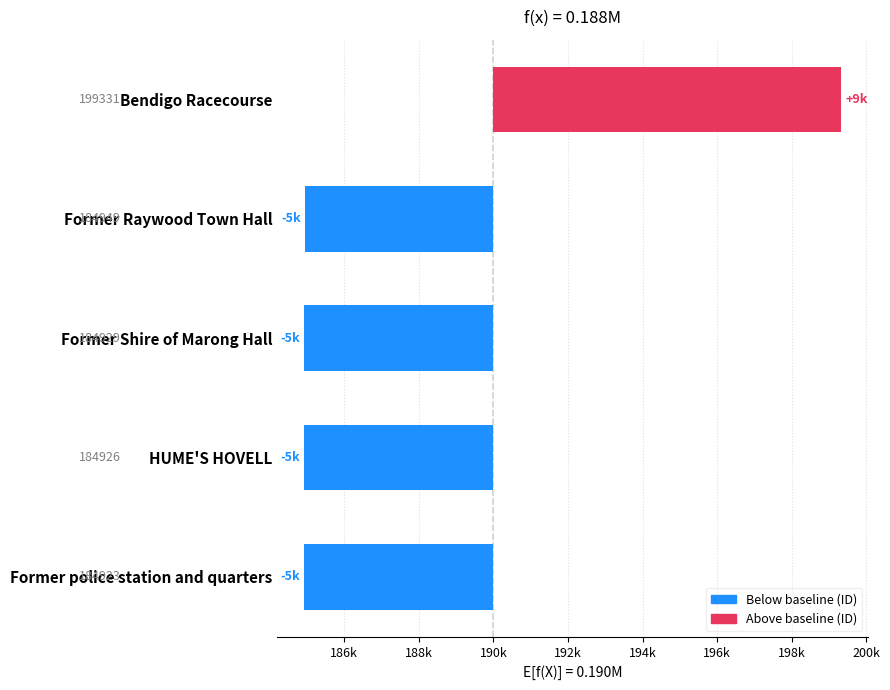

Count the number of values greater than -5071.

2